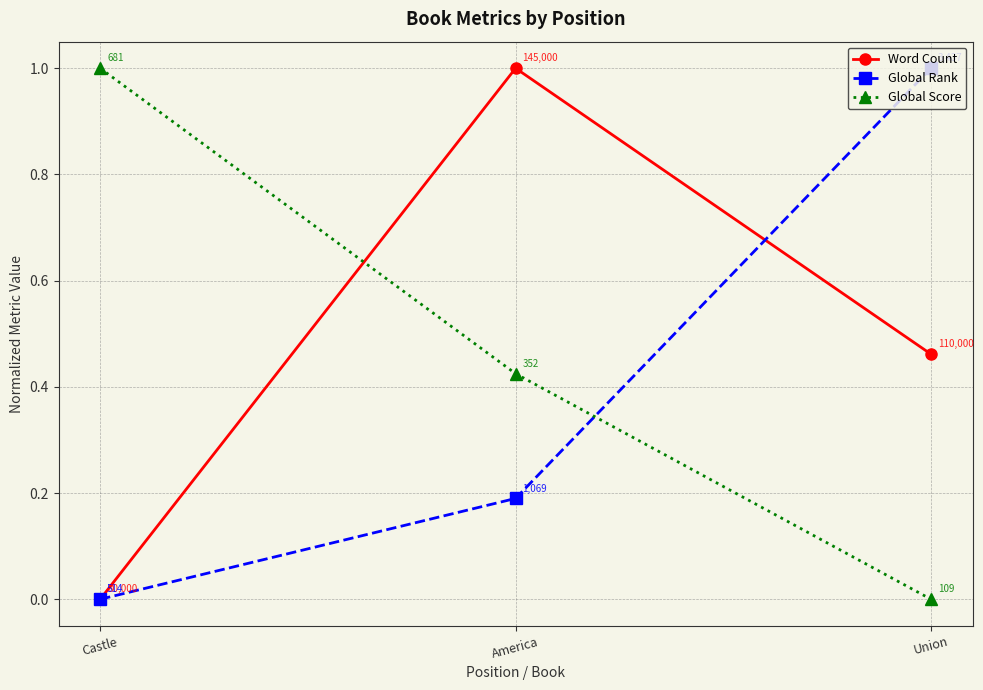

How many distinct data groups are displayed?

3